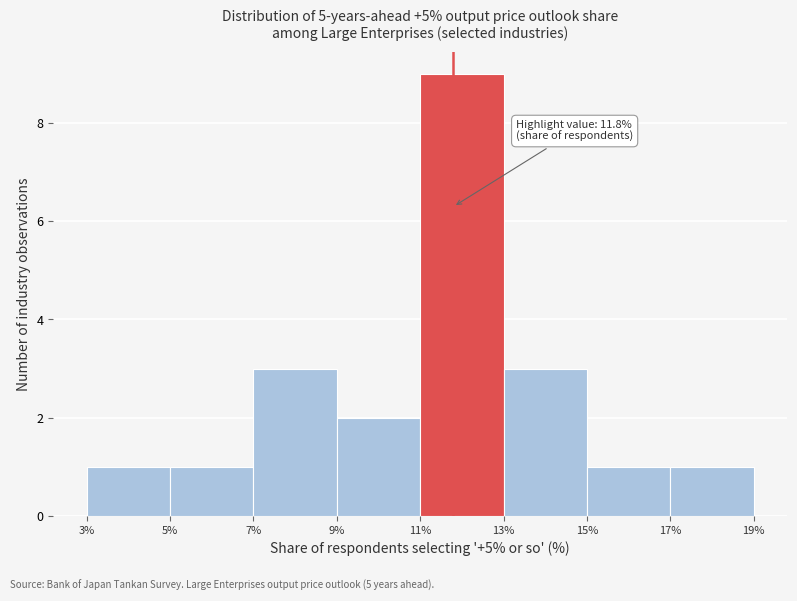

Which range on the x-axis has the tallest bar?

11% to 13%